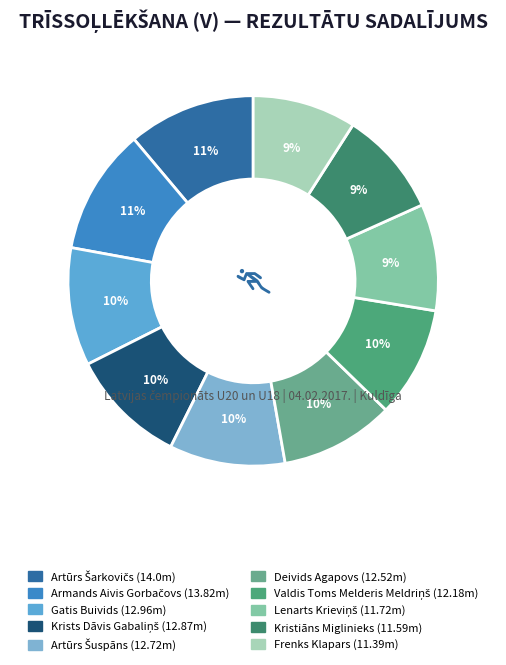

How many segments does this pie chart have?

10